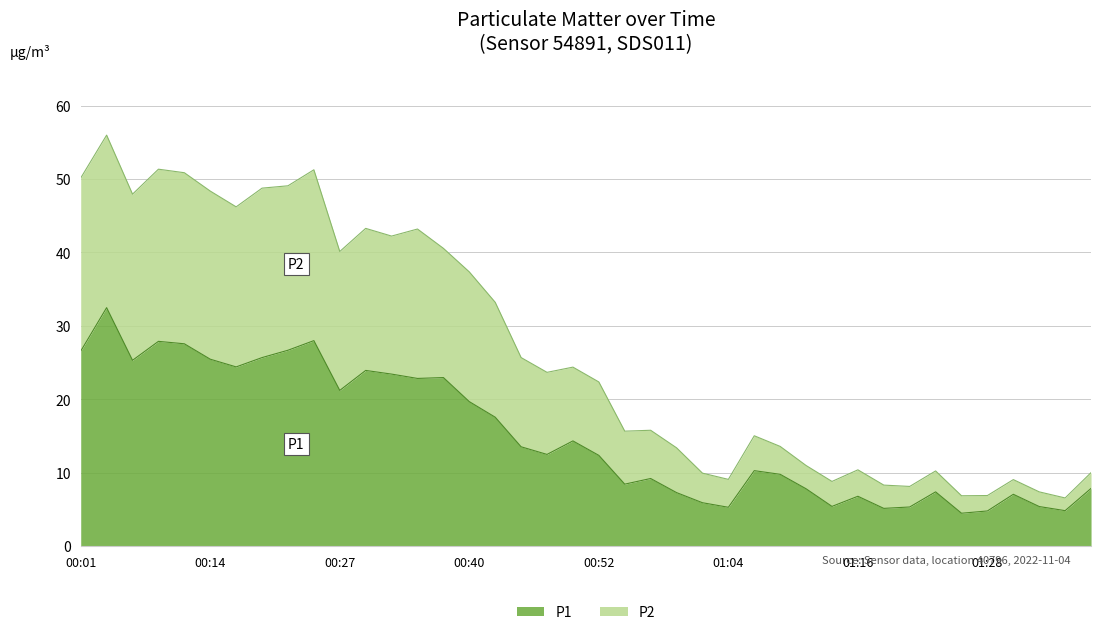

What is the total value across all series at 00:40?

37.3